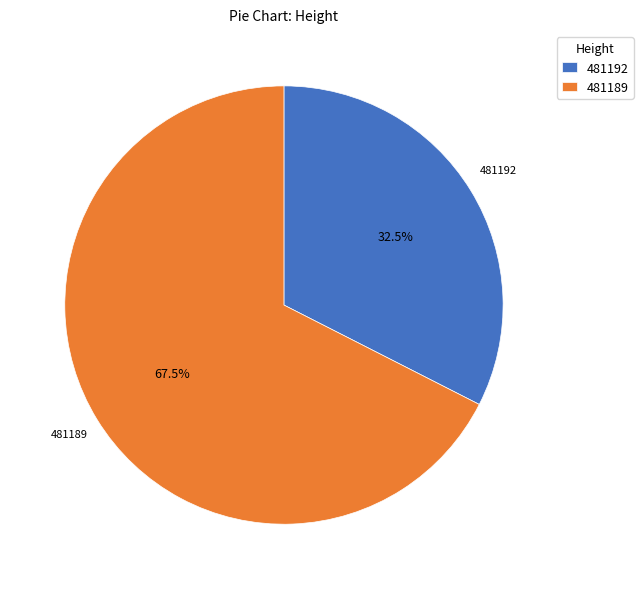

Is there any slice that represents more than half of the pie?

Yes